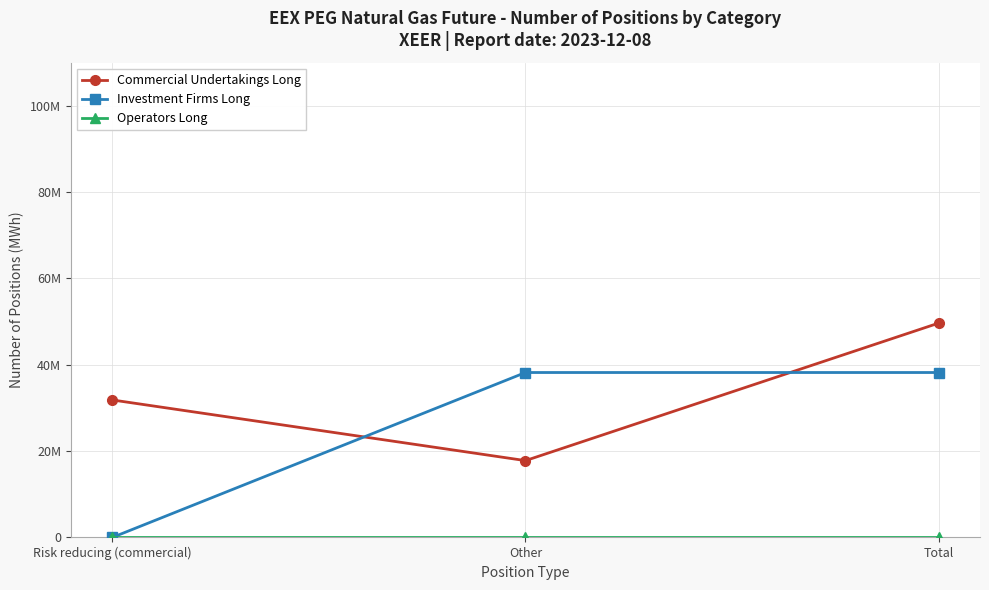

What is the label of the 2nd point from the right?

Other